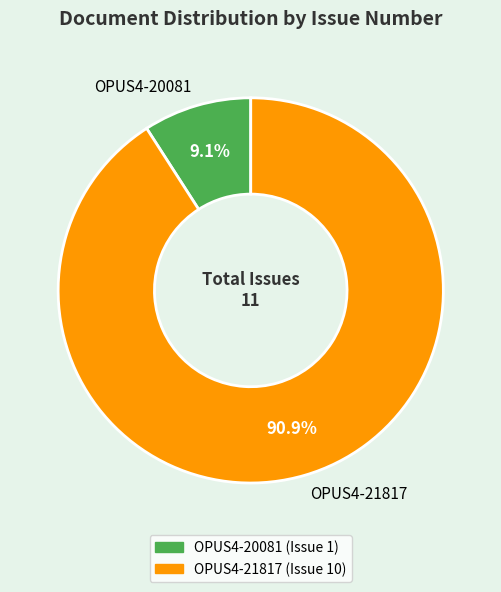

Which category has the biggest portion of the pie?

OPUS4-21817